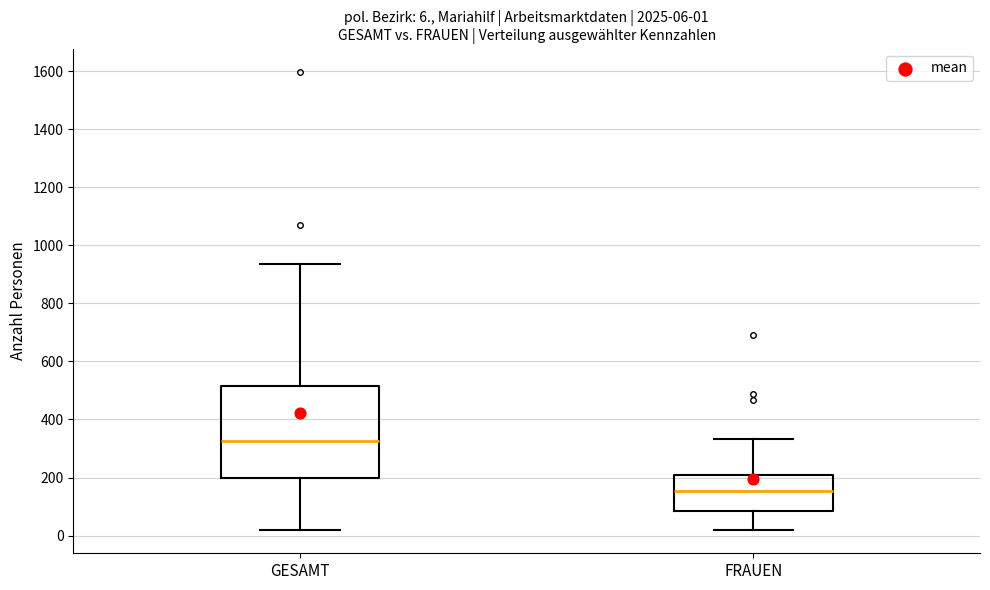

Which box has the lowest median line?

FRAUEN